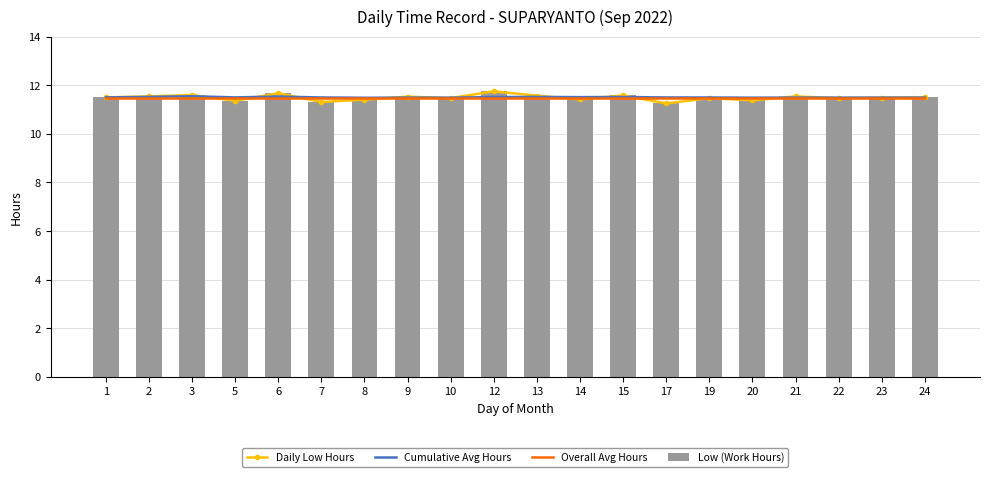

The Low (Work Hours) series shows 11.5 at 10. True or false?

True